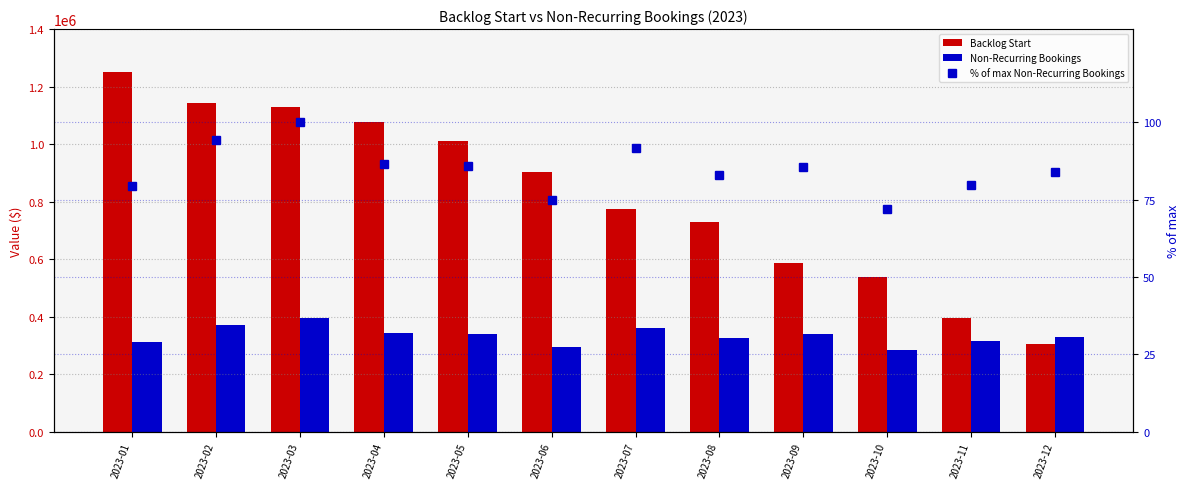

True or false: Backlog Start has a value of 1394403.0 at 2023-05.

False